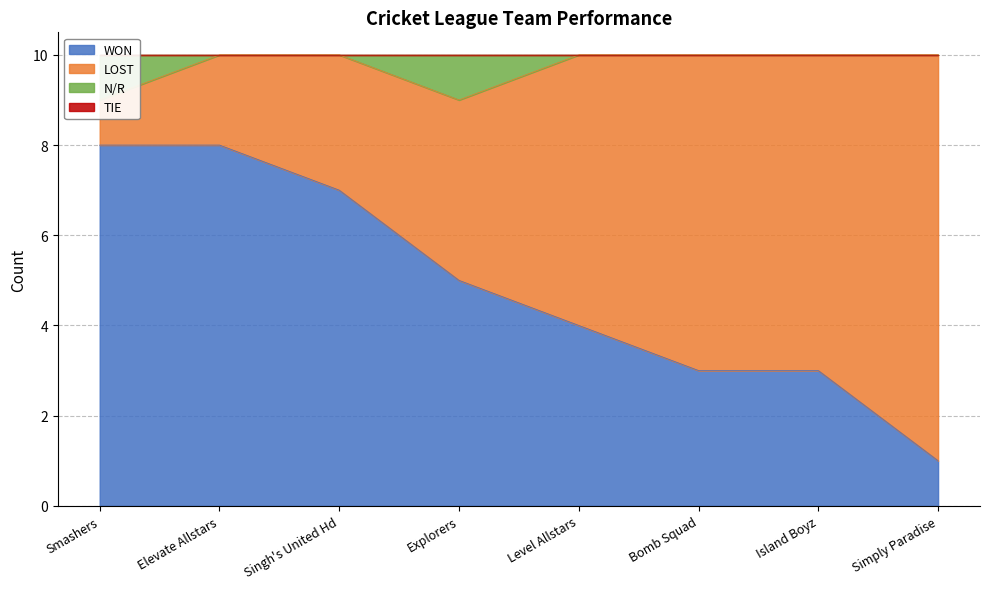

At how many categories does at least one series exceed 1?

8